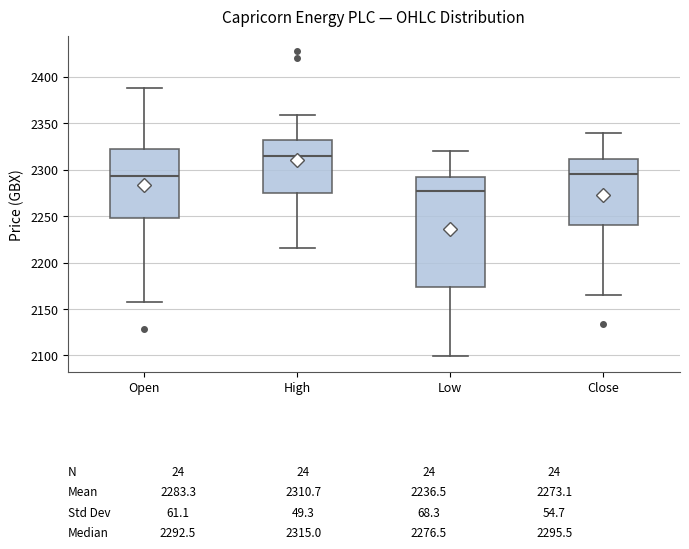

Which box is the tallest, from its lower edge to its upper edge?

Low